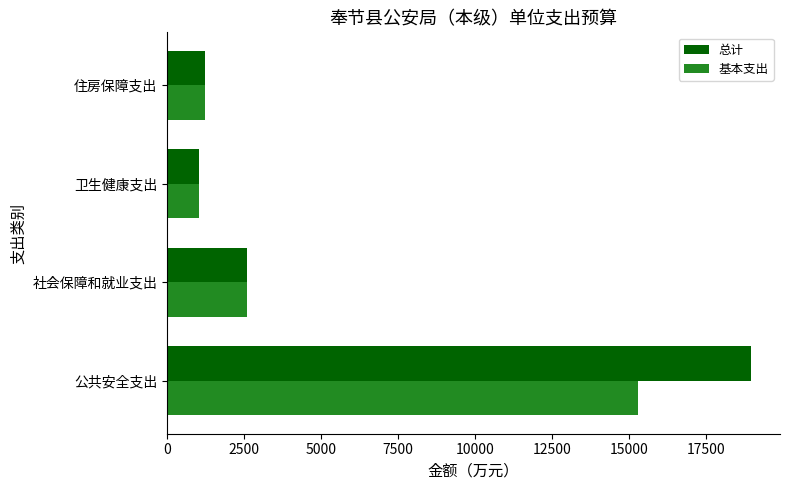

How many data points does each series have?

4